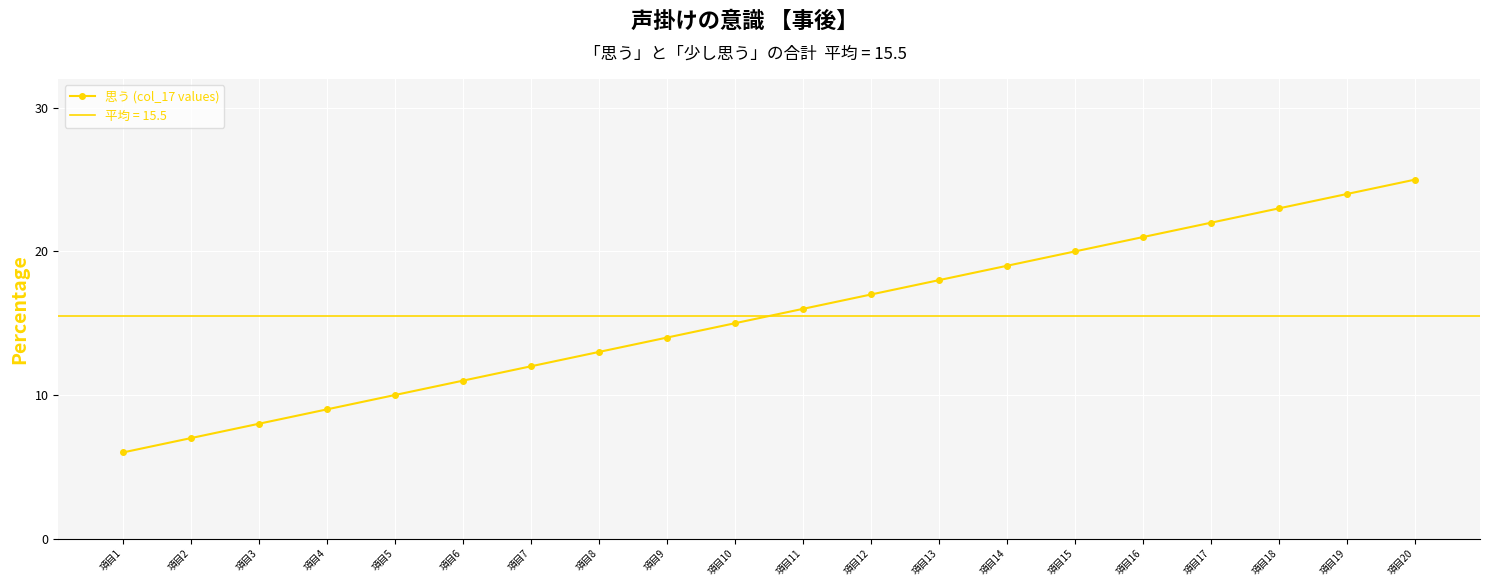

What is the sum of all values?

310